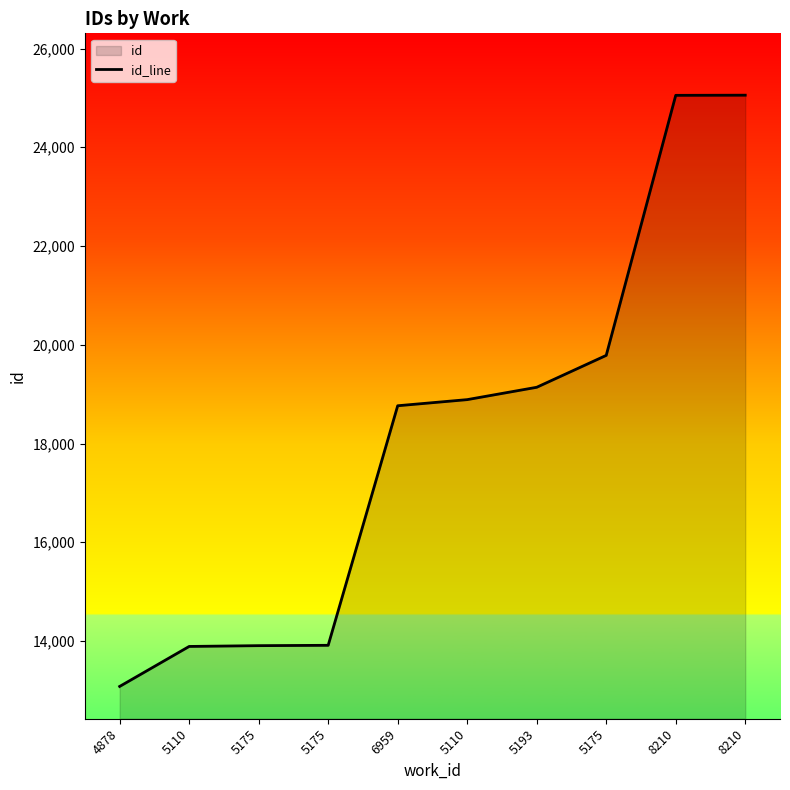

List the labels in order of value, largest first.

8210, 8210, 5175, 5193, 5110, 6959, 5175, 5175, 5110, 4878